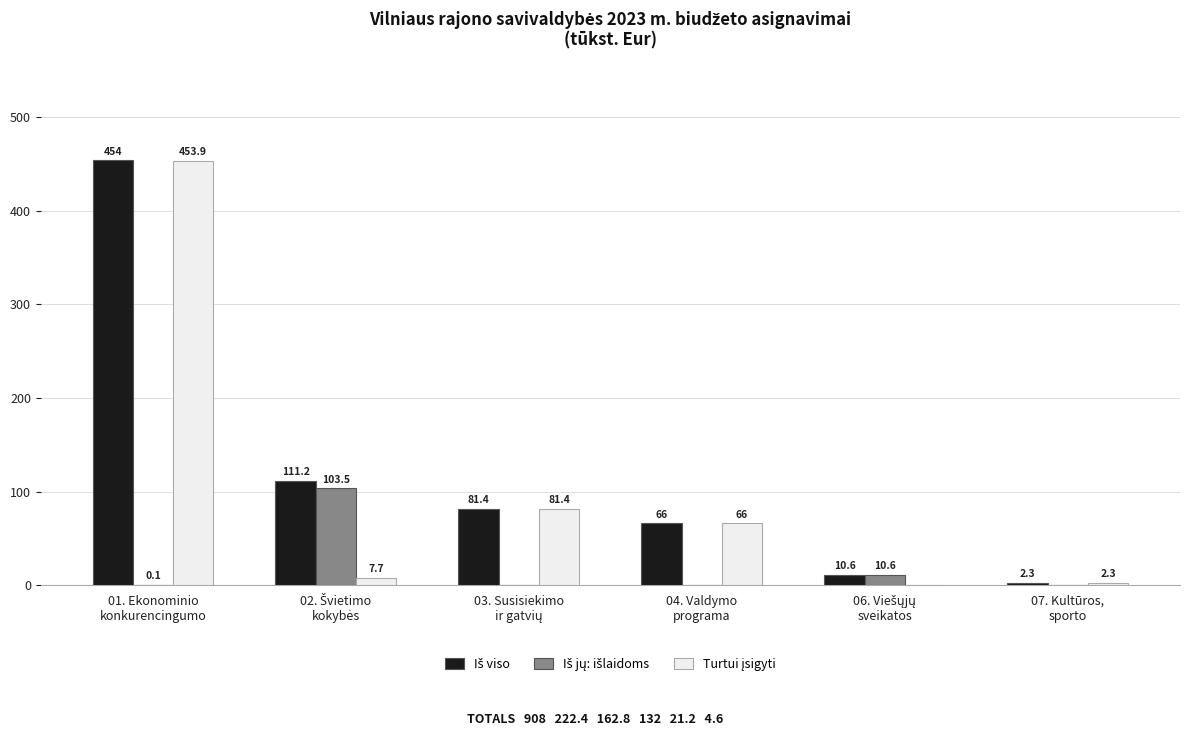

What is the maximum value shown in the chart?

454.0